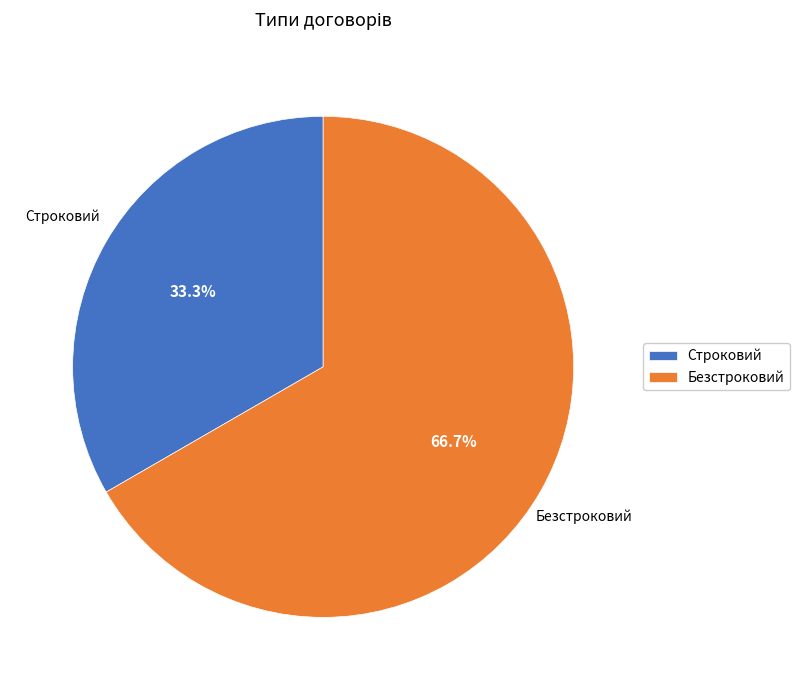

Is it true that Строковий is 33% of the pie?

True